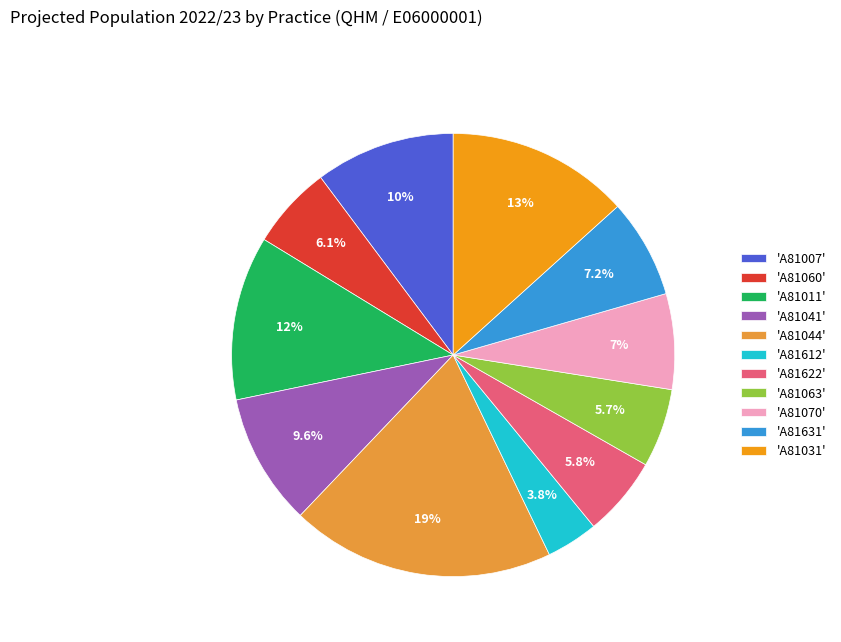

Which category has the smallest portion of the pie?

'A81612'